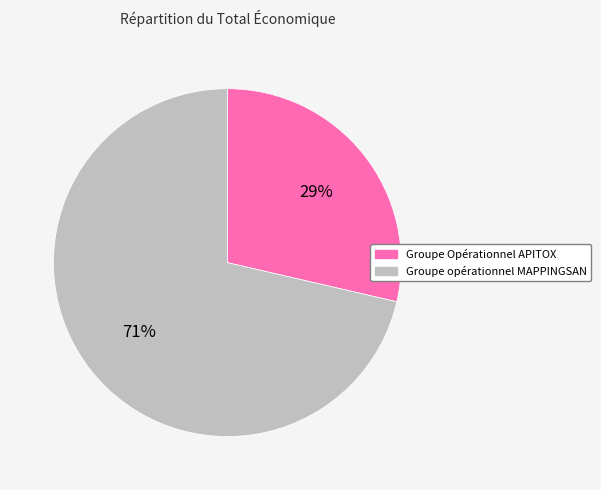

Does Groupe Opérationnel APITOX represent more than half of the total?

No